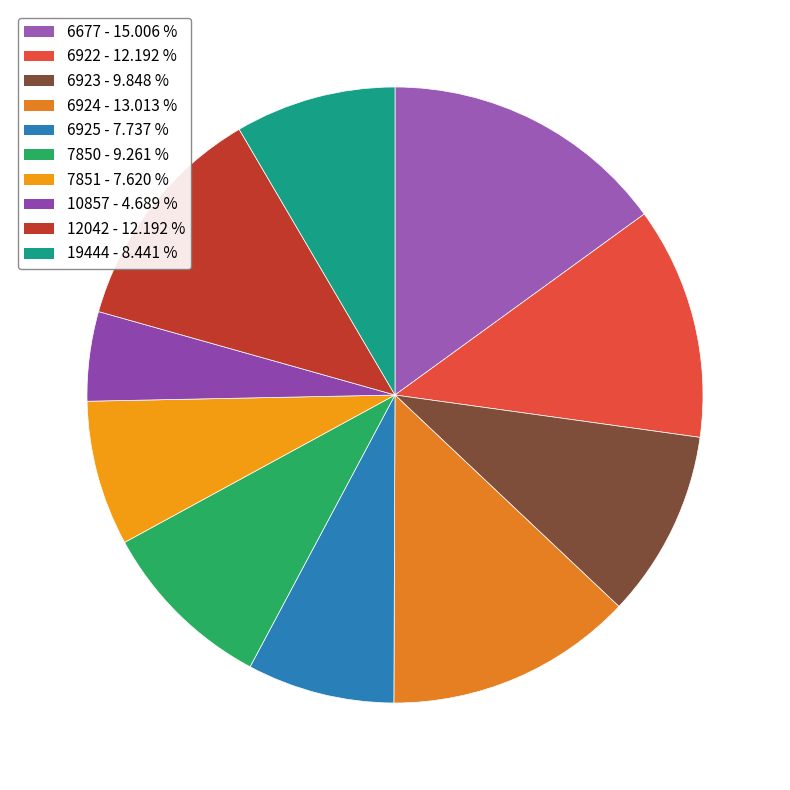

Does 6923 represent more than half of the total?

No